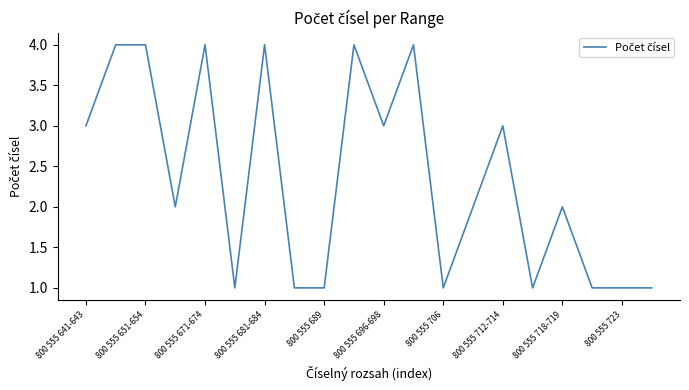

What is the greatest value displayed?

4